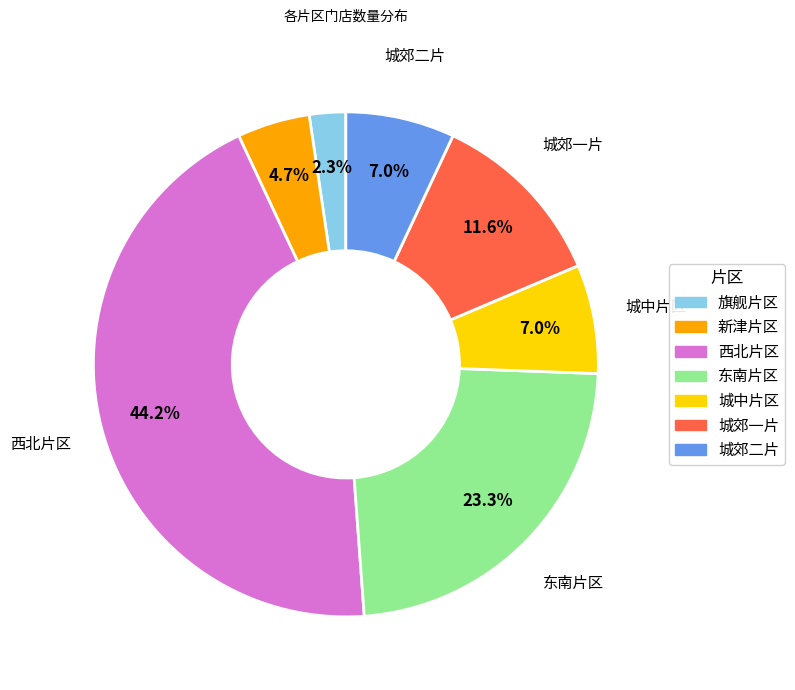

To the nearest percent, what portion does 旗舰片区 represent?

2%